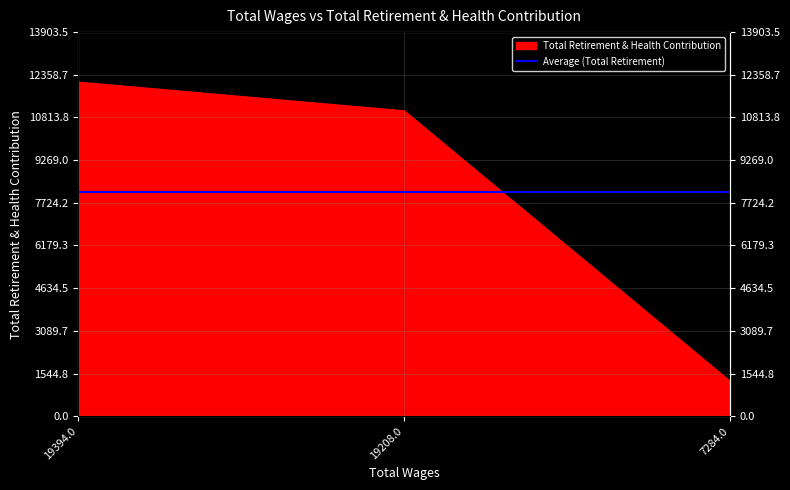

The chart shows a value of 6291 at 19208.0. True or false?

False